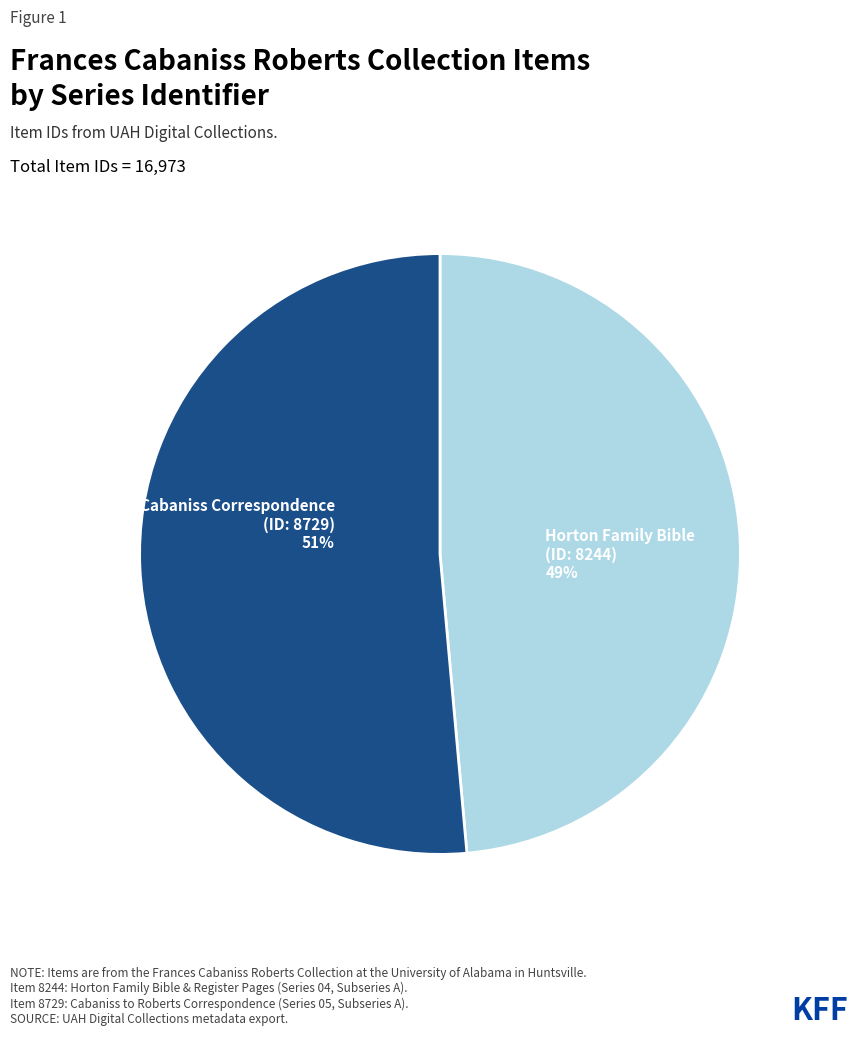

Is there a majority slice in this chart?

Yes